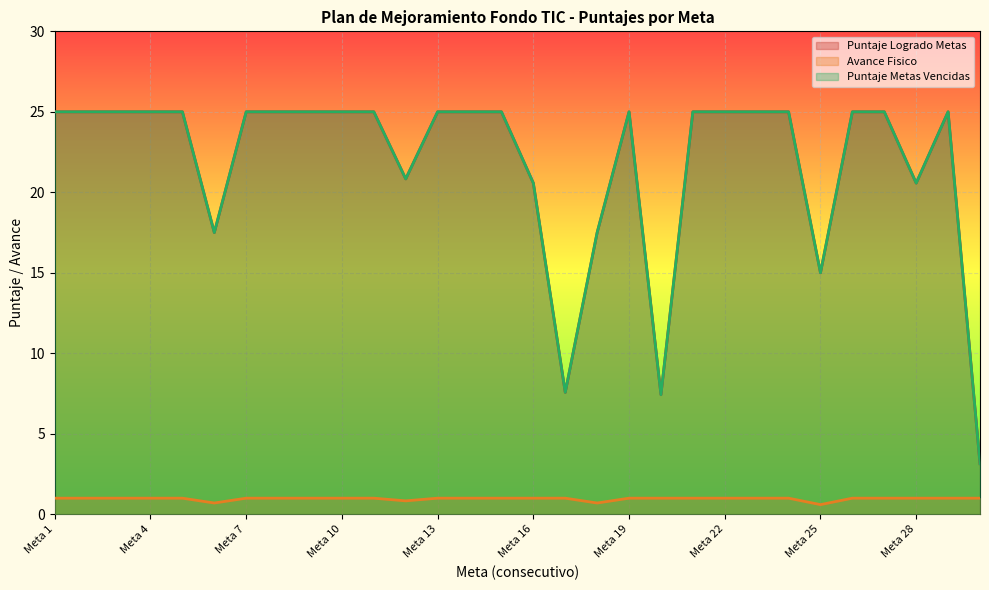

In Avance Fisico, how many points are lower than both neighbors (excluding endpoints)?

4